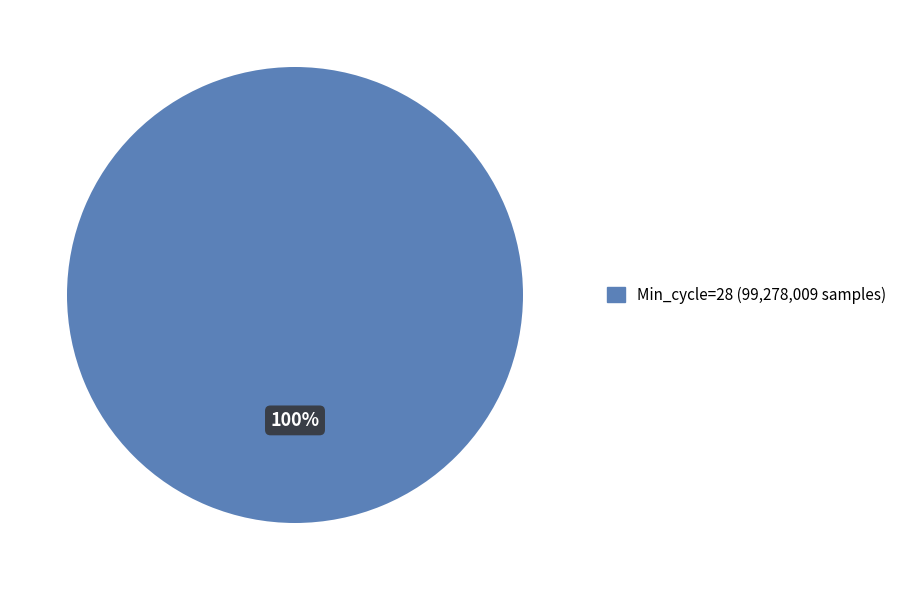

Rank the categories by value from lowest to highest.

Min_cycle=28